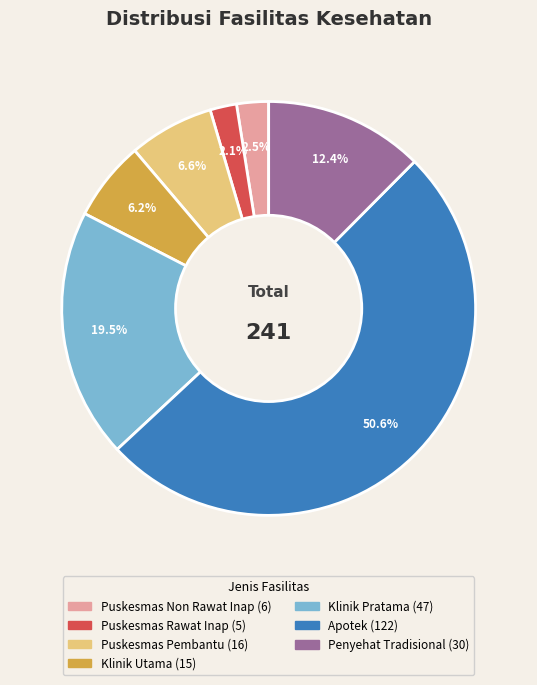

To the nearest percent, what is the difference between the Puskesmas Rawat Inap and Puskesmas Pembantu slice percentages?

5%